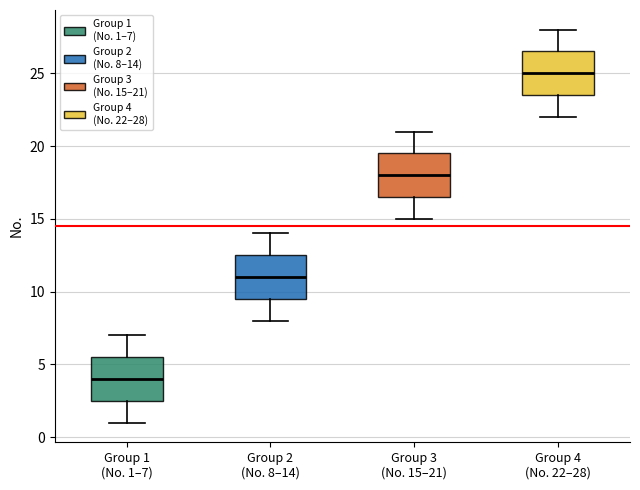

Which box's median line is the highest?

Group 4 (No. 22–28)